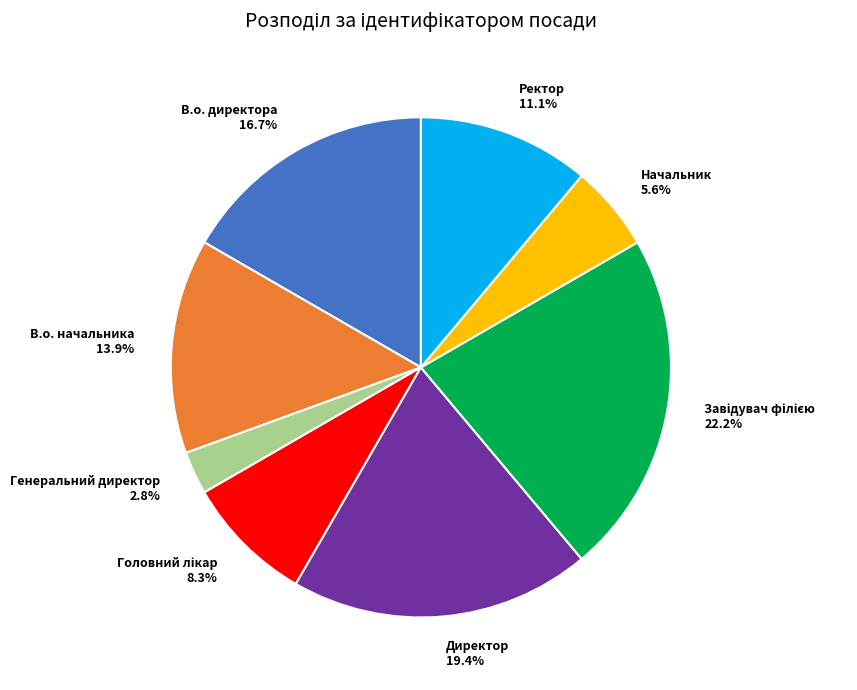

How many segments does this pie chart have?

8